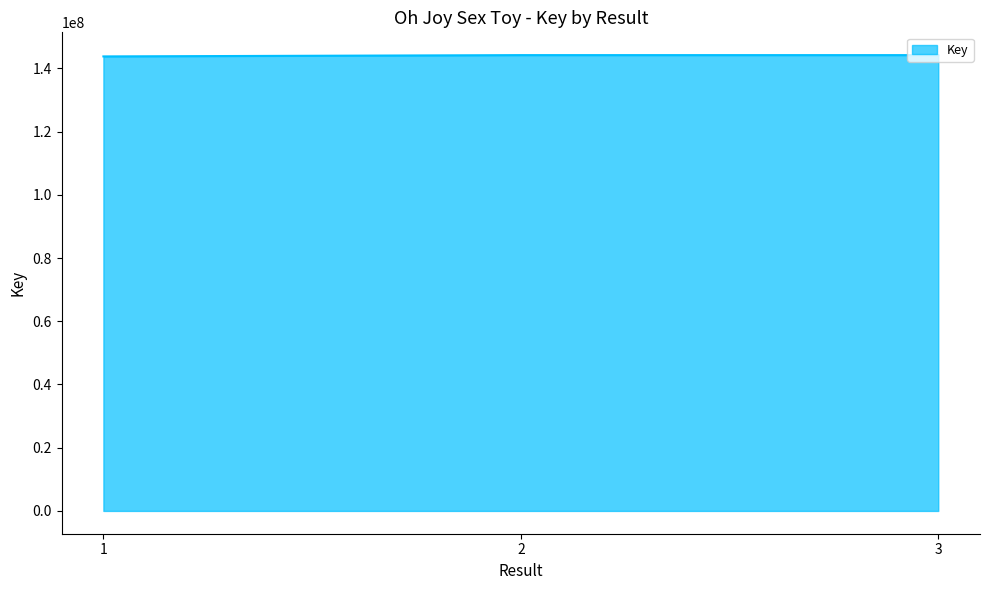

Approximately how many times larger is the value at 3 compared to 1?

1.0